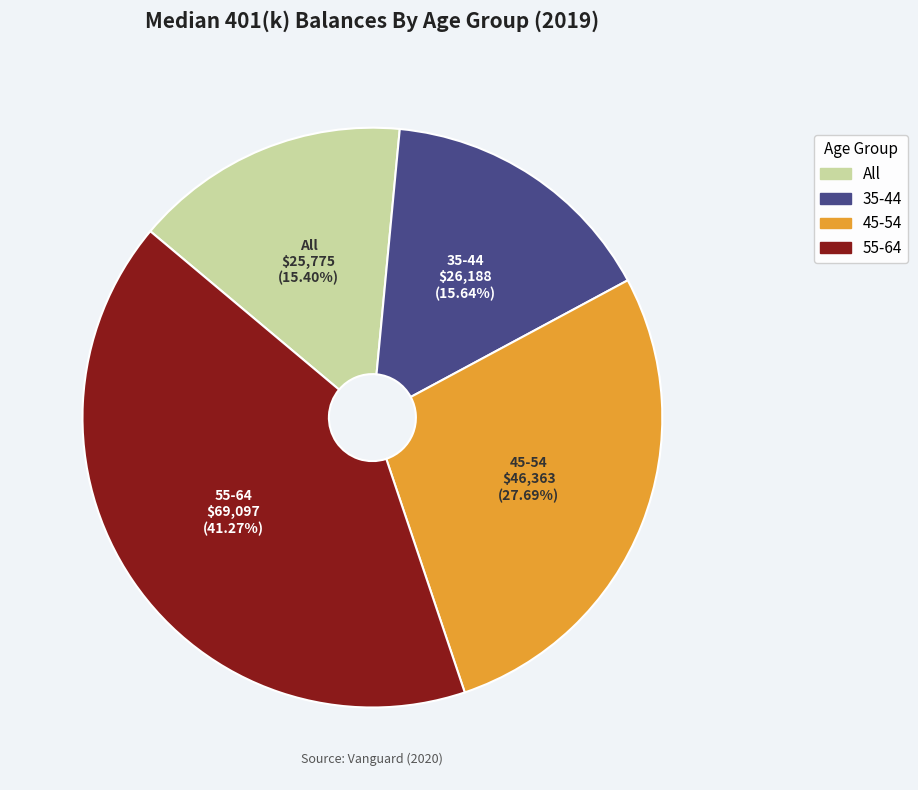

Is there a majority slice in this chart?

No